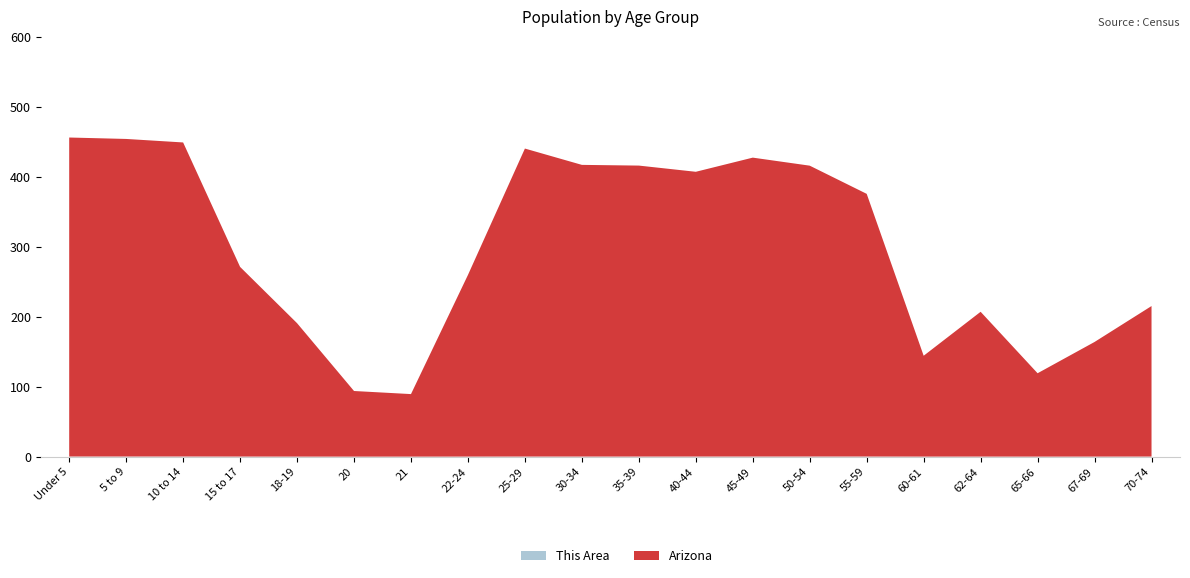

Reading left to right, what are all the values shown in this chart?

This Area: Under 5=190	5 to 9=181	10 to 14=187	15 to 17=112	18-19=54	20=21	21=30	22-24=82	25-29=137	30-34=127	35-39=114	40-44=143	45-49=150	50-54=164	55-59=156	60-61=61	62-64=89	65-66=42	67-69=69	70-74=120
Arizona: Under 5=455715	5 to 9=453680	10 to 14=448664	15 to 17=270955	18-19=190627	20=93756	21=89342	22-24=259486	25-29=439998	30-34=416695	35-39=415693	40-44=406801	45-49=427022	50-54=415524	55-59=375268	60-61=144092	62-64=206868	65-66=119102	67-69=163764	70-74=215026